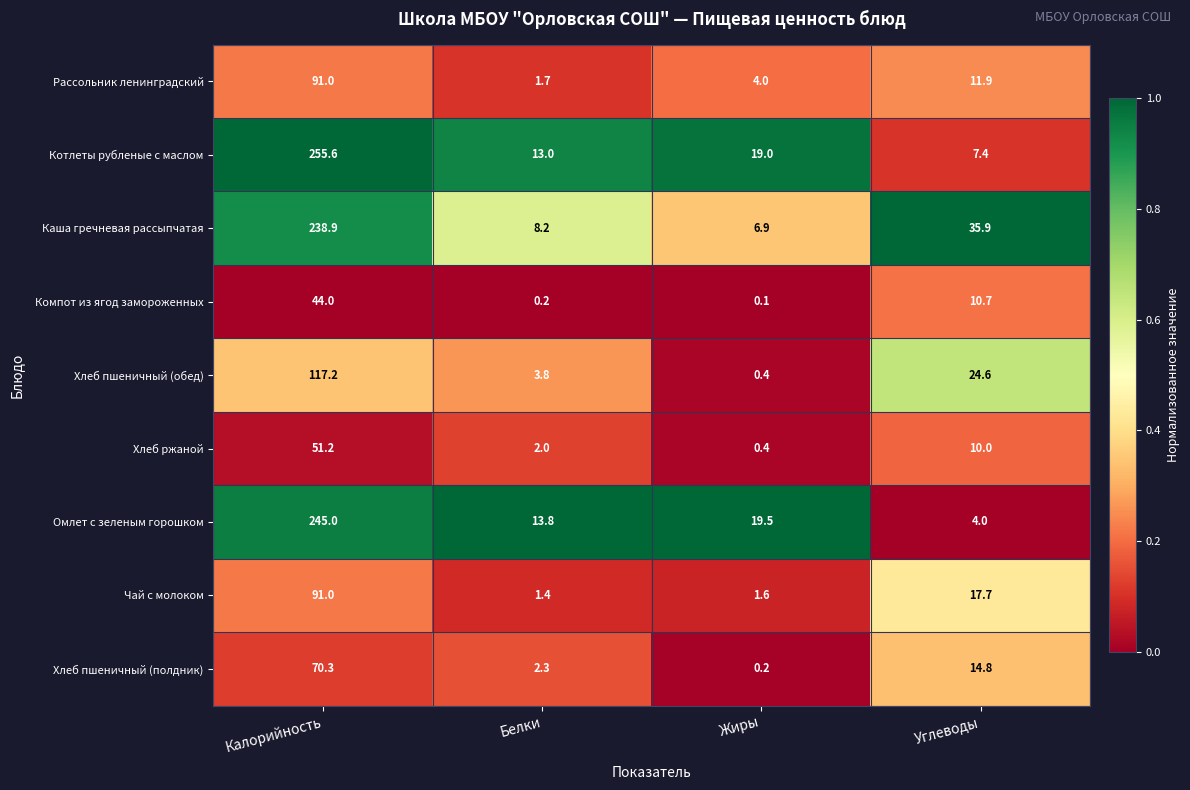

What is the spread (max minus min) of values at Углеводы?

31.9